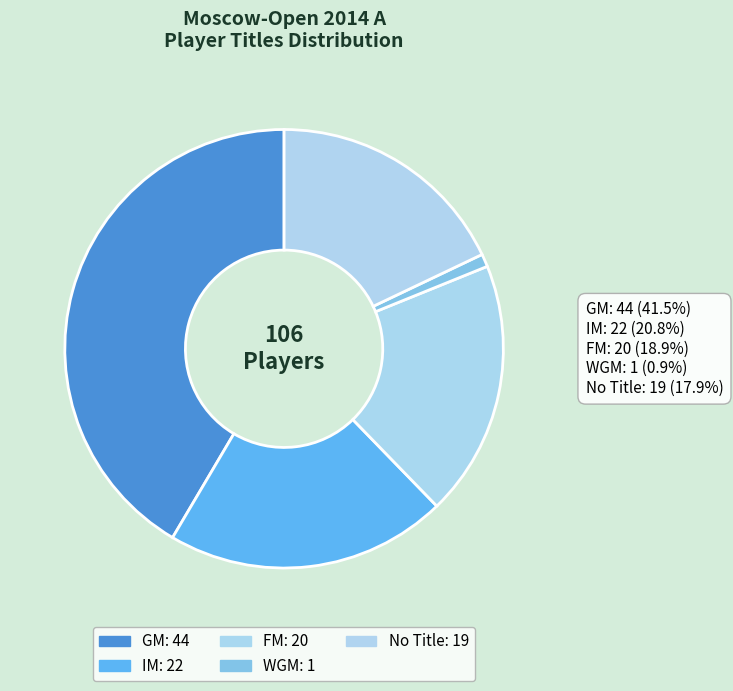

What is the ratio of the value at WGM to the value at FM?

0.1